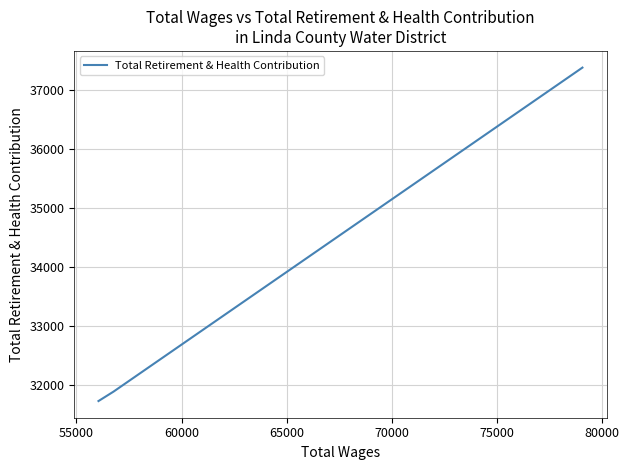

What is the approximate value at 55000?

31884